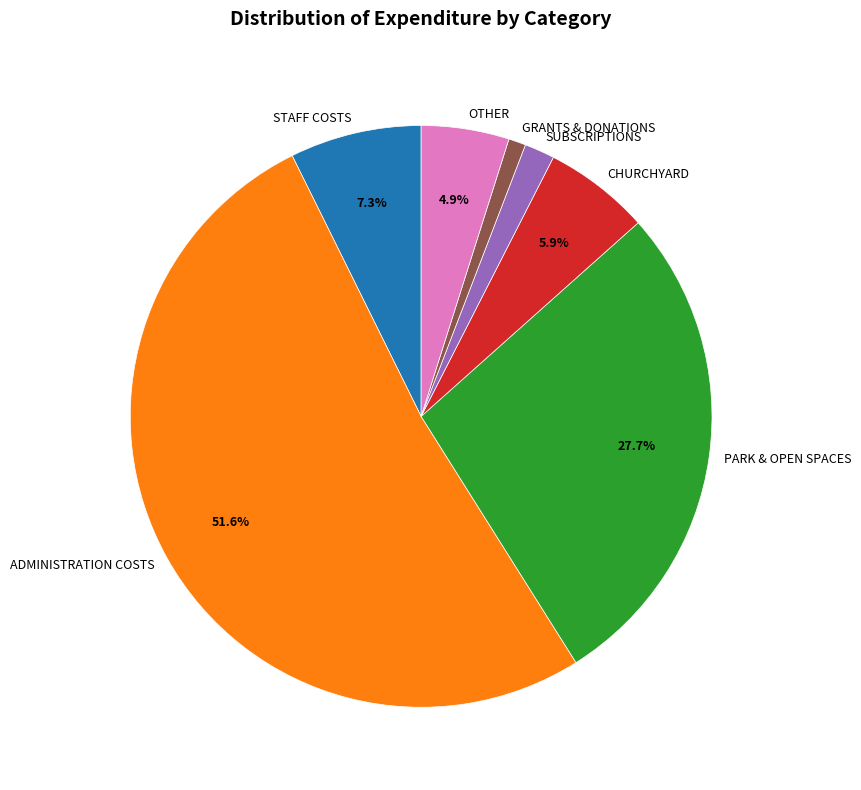

Combined, do CHURCHYARD and PARK & OPEN SPACES account for over 50%?

No